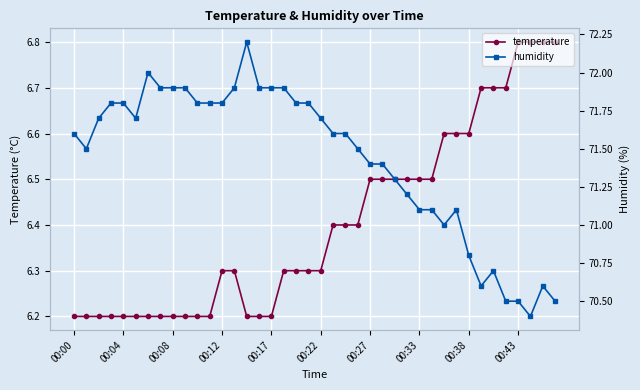

Count the temperature values in the range 6 to 7.

40